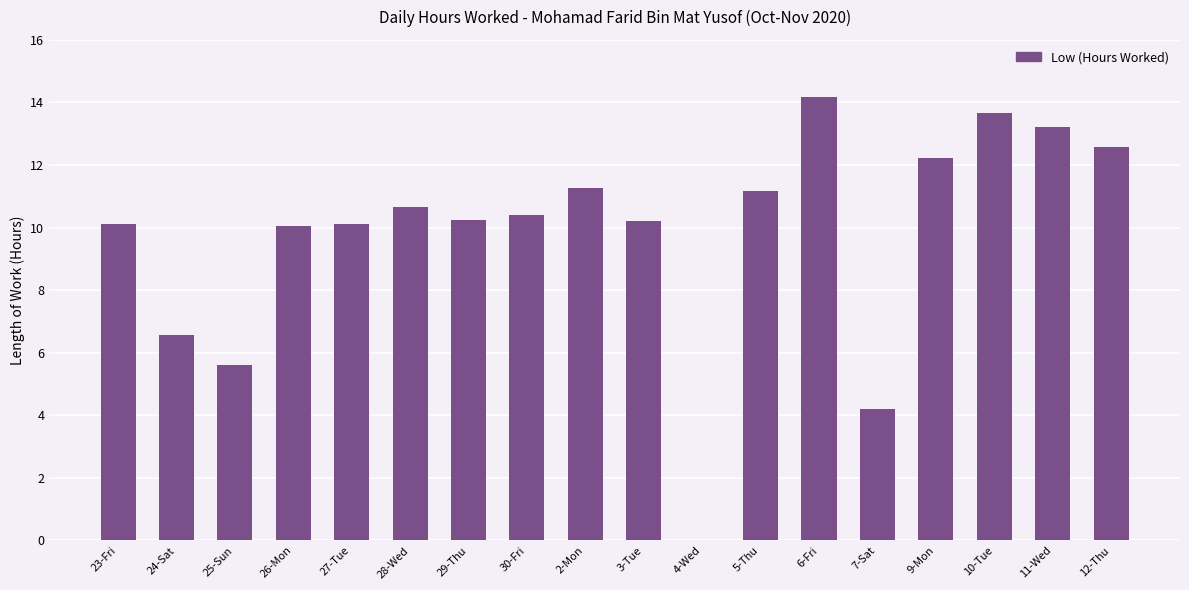

Are the bars horizontal?

No